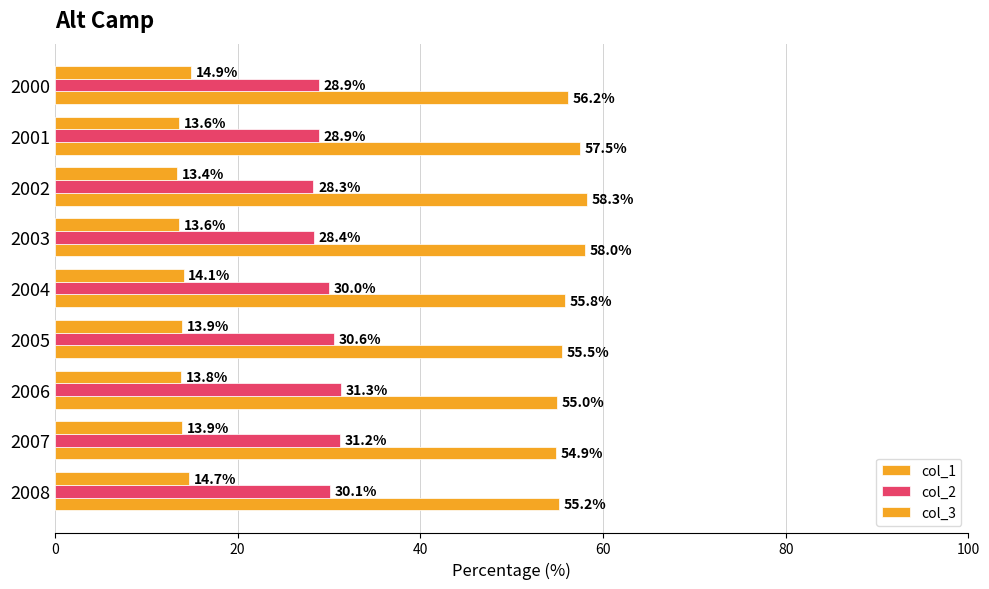

How many values in the col_2 series are below 30?

4